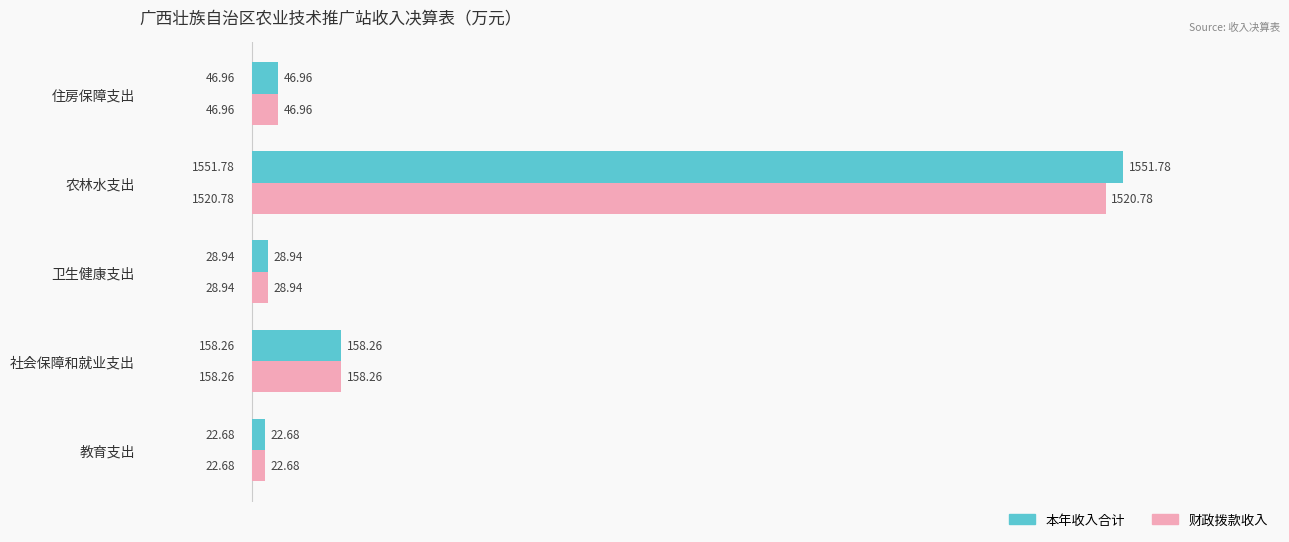

Which series has the largest total across all categories?

本年收入合计